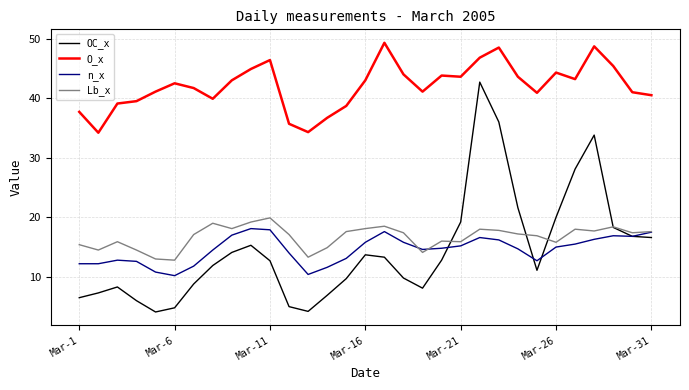

How many lines are shown in the chart?

4